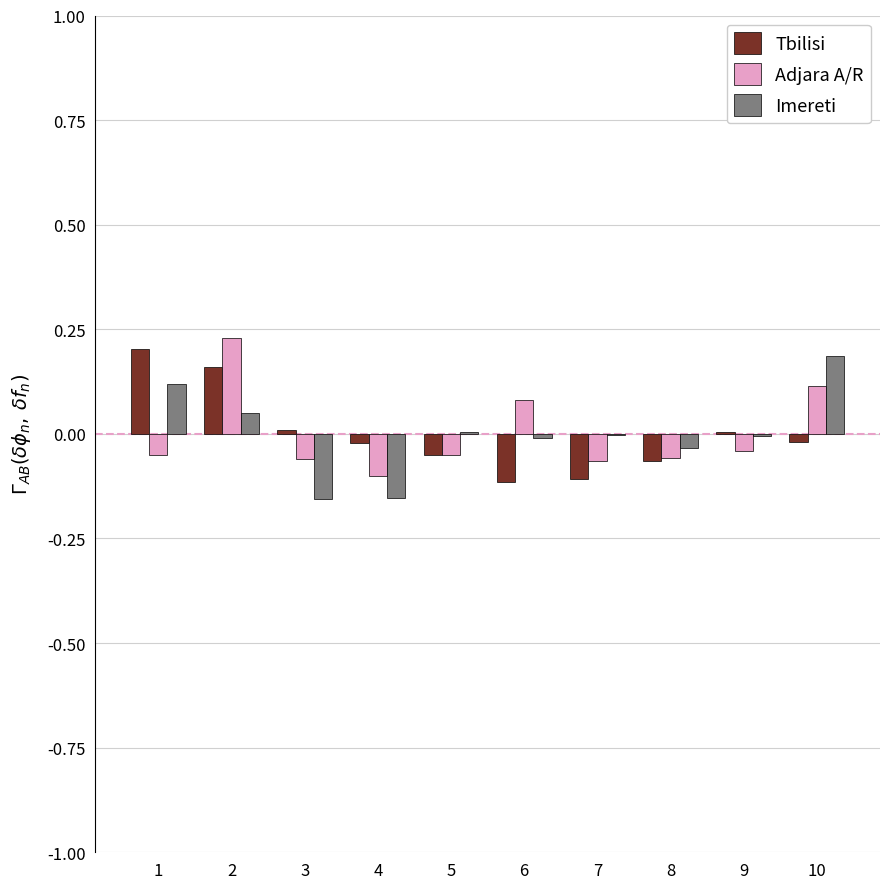

Which series changed the most between 1 and 9?

Tbilisi